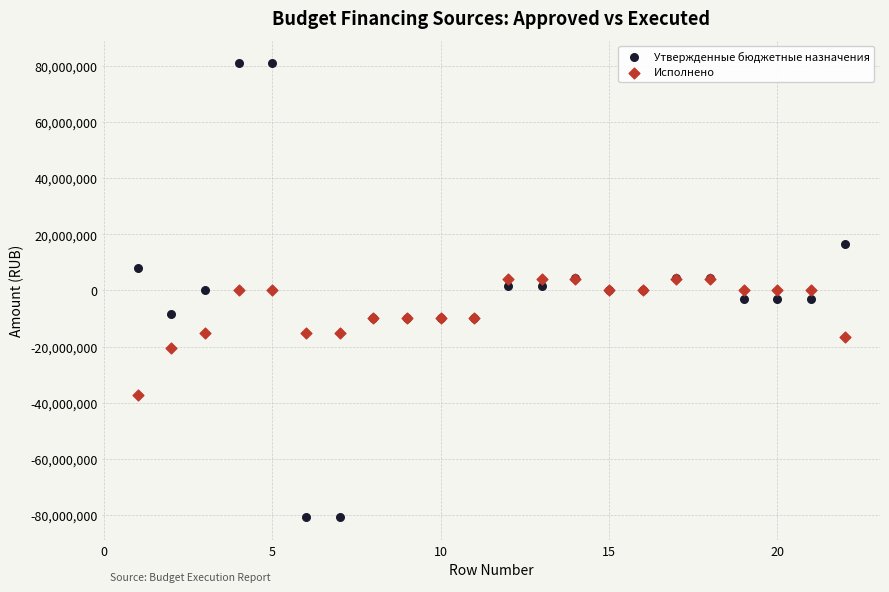

Which series has the largest Y range (max minus min)?

Утвержденные бюджетные назначения